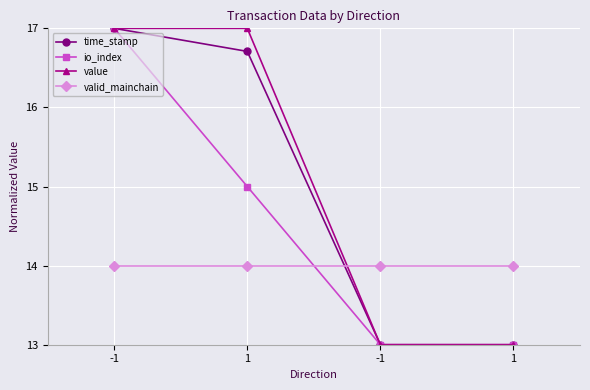

True or false: value and io_index intersect in this chart.

False